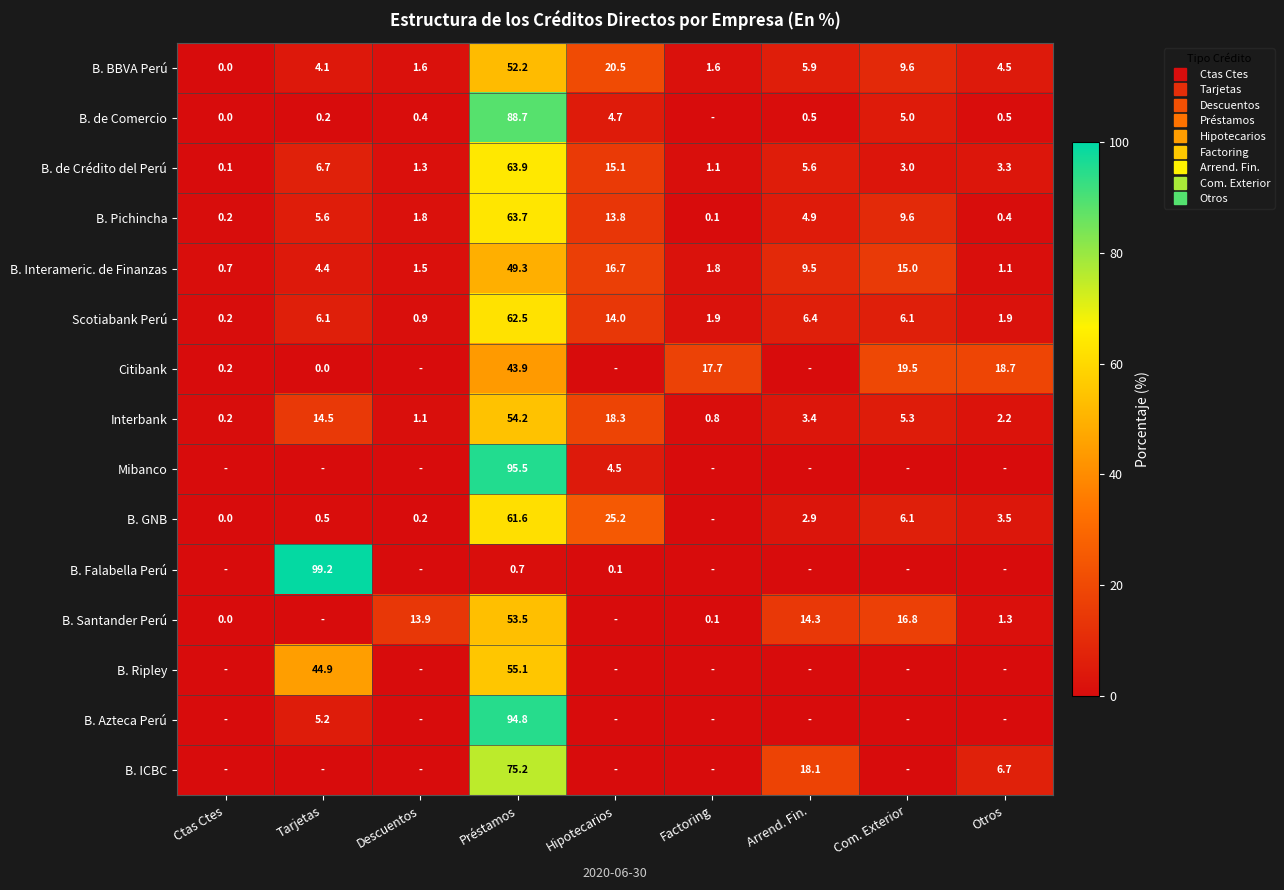

What is the minimum value for B. Pichincha?

0.1